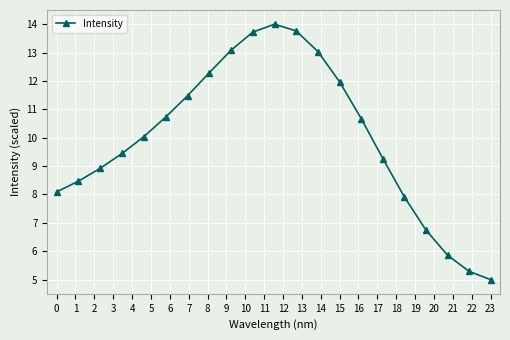

What is the greatest value displayed?

14.0